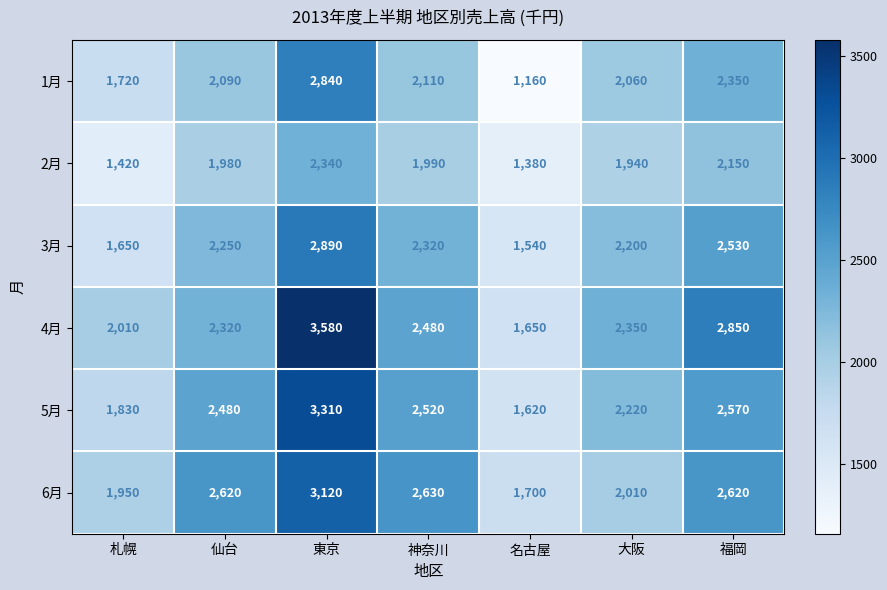

What is the total value across all series at 東京?

18080